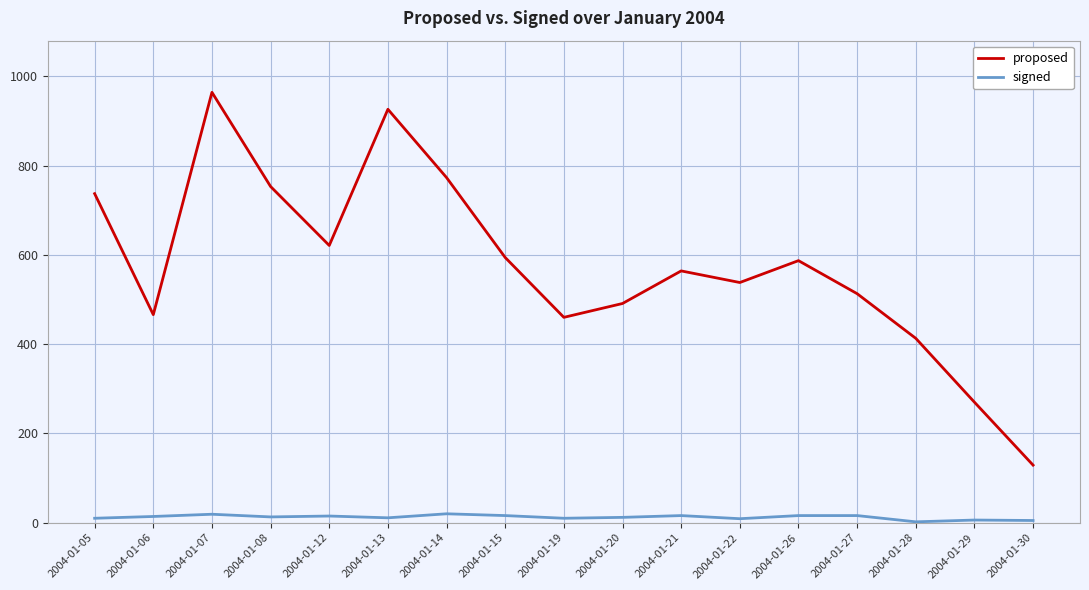

What is the maximum value for proposed?

964